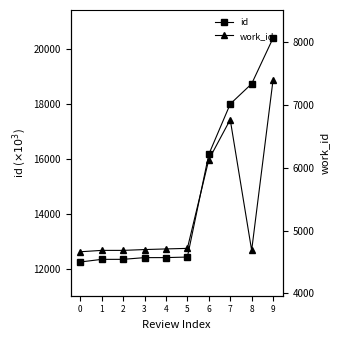

Count the number of data series in this chart.

2